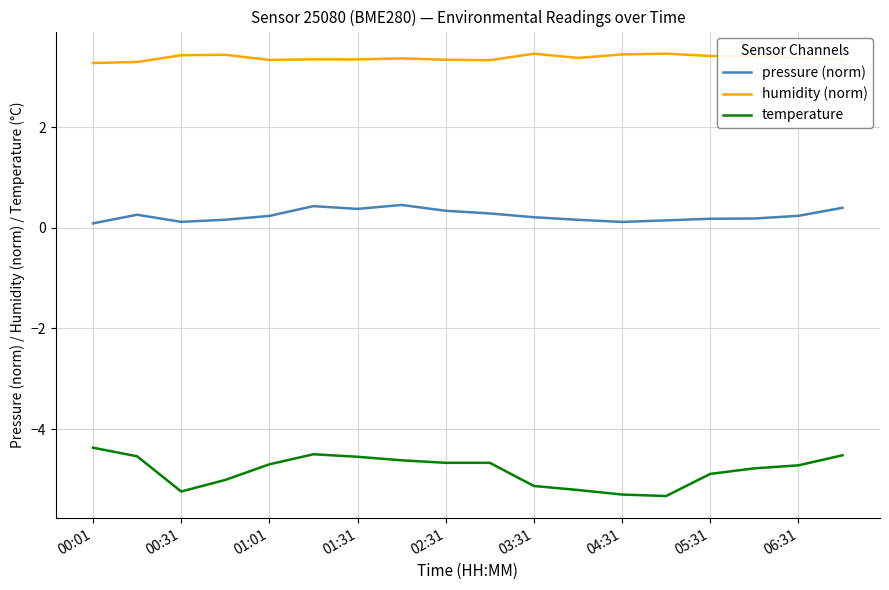

True or false: temperature and humidity (norm) cross at least once.

False